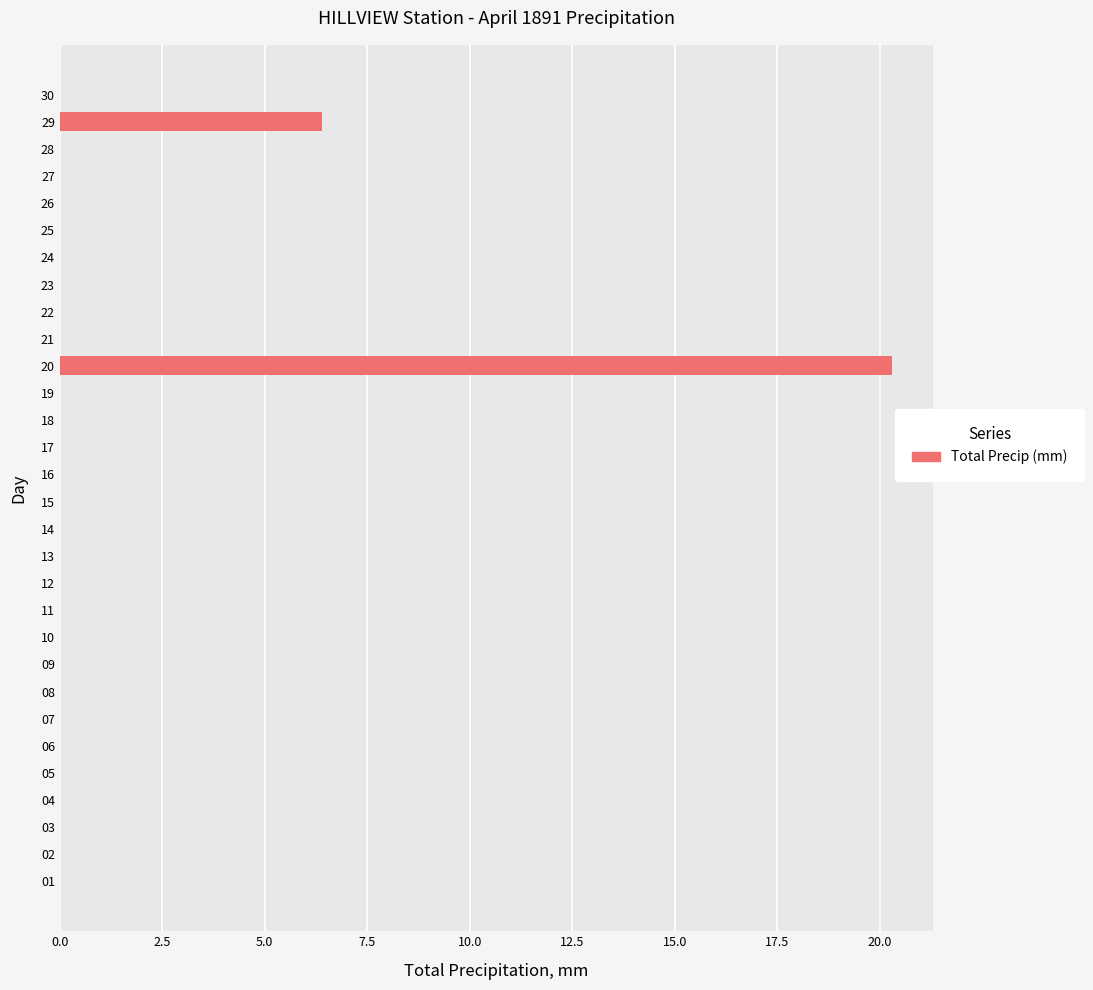

What is the sum of all values?

26.7